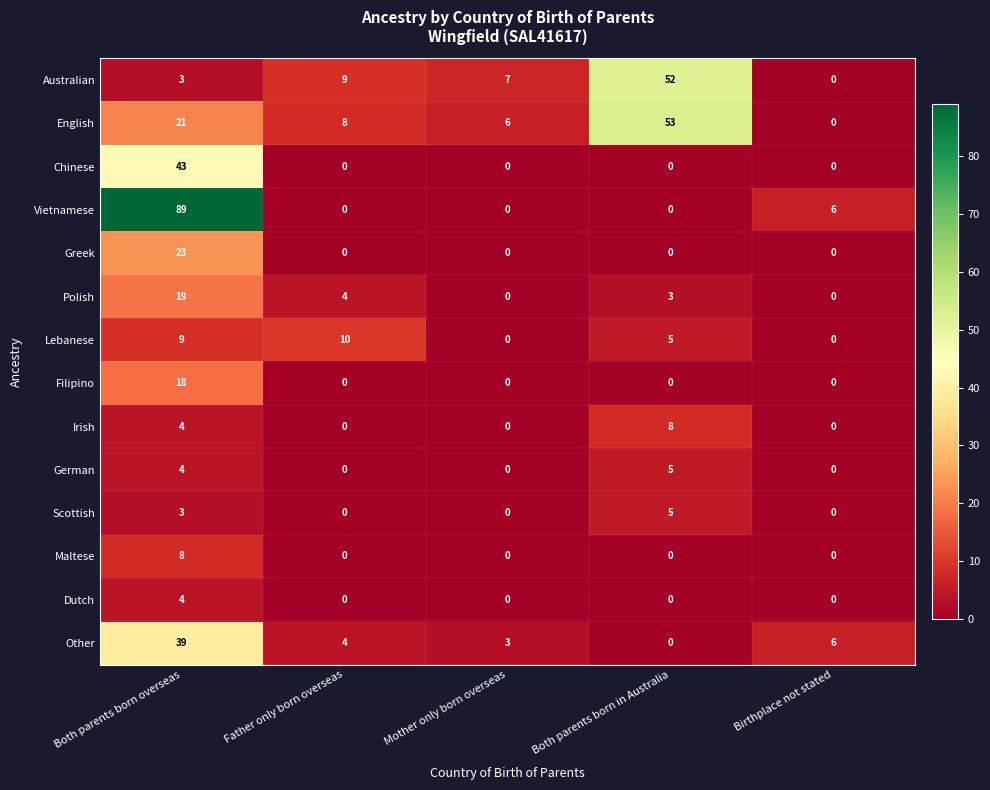

Count the German values in the range 0 to 4.

4